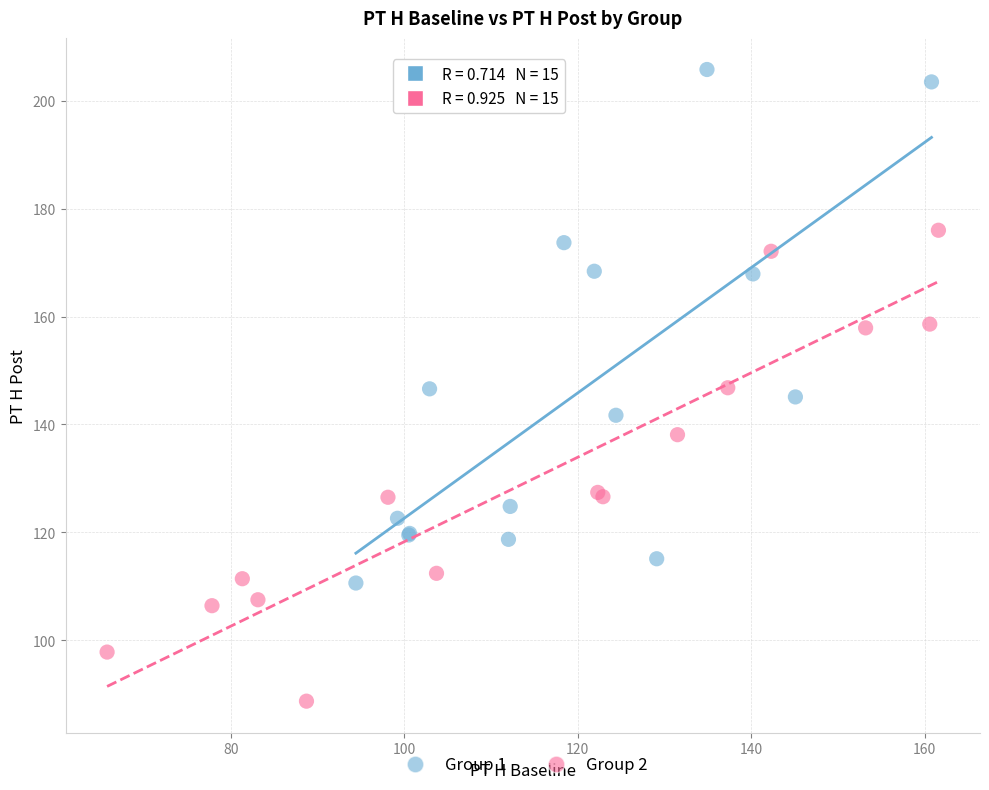

Which series has the widest spread of Y values?

Group 1